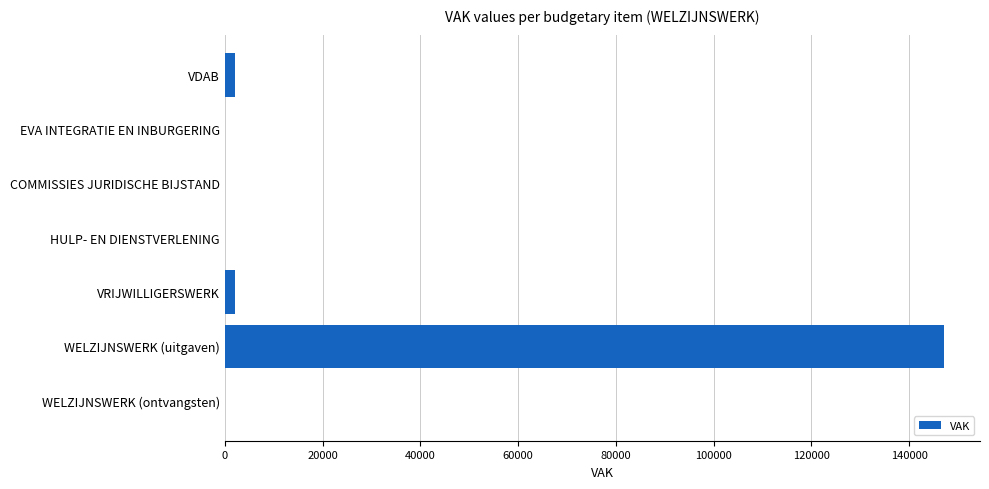

Is it true that the value at EVA INTEGRATIE EN INBURGERING is 51642?

False